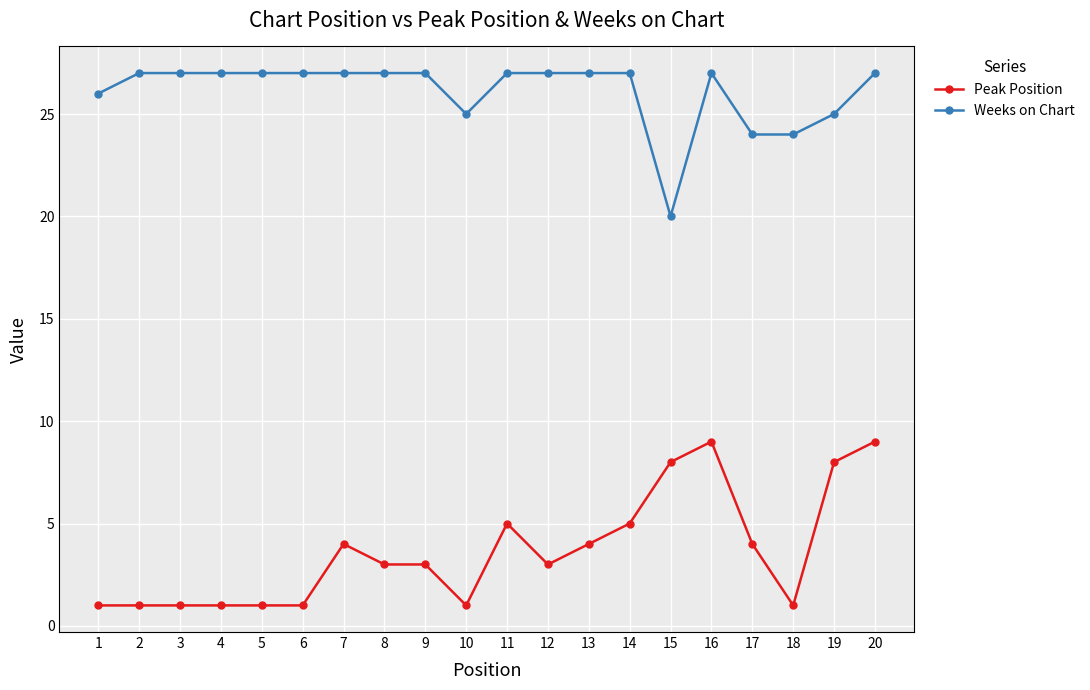

Rank the series by their maximum value, from highest to lowest.

Weeks on Chart, Peak Position